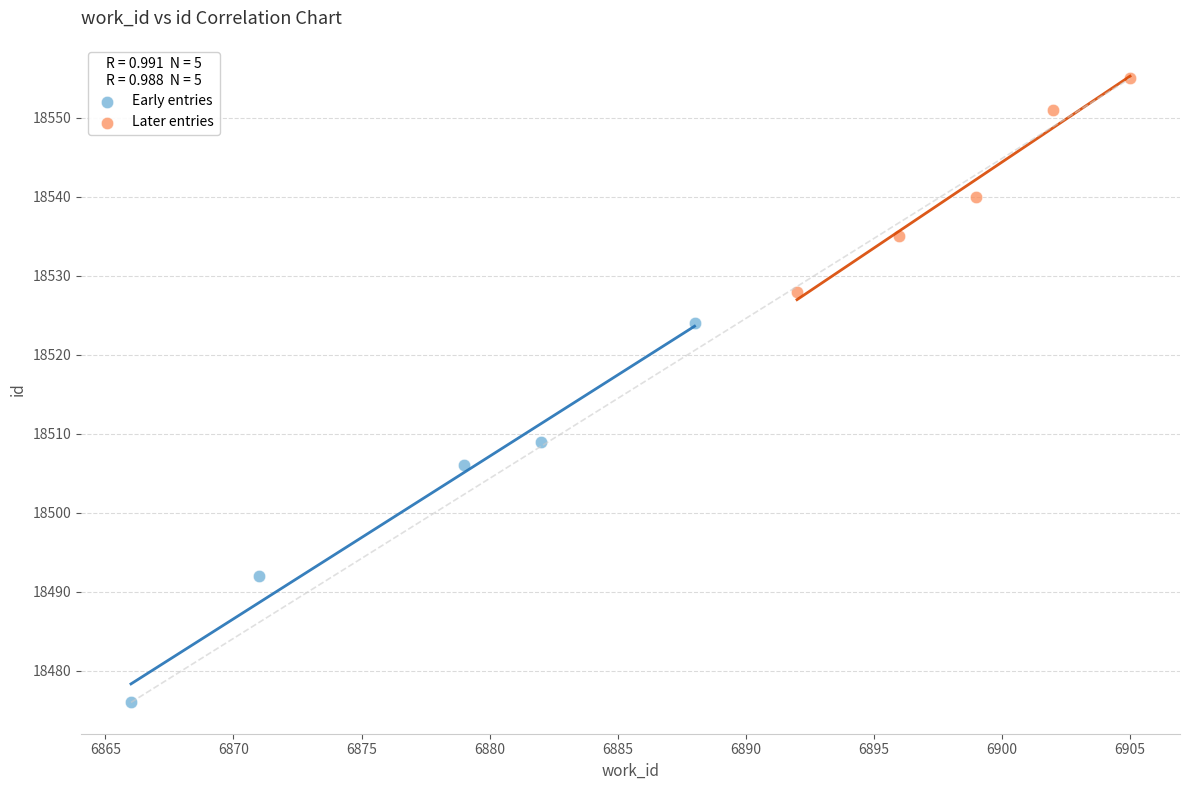

Which series has the largest Y range (max minus min)?

Early entries